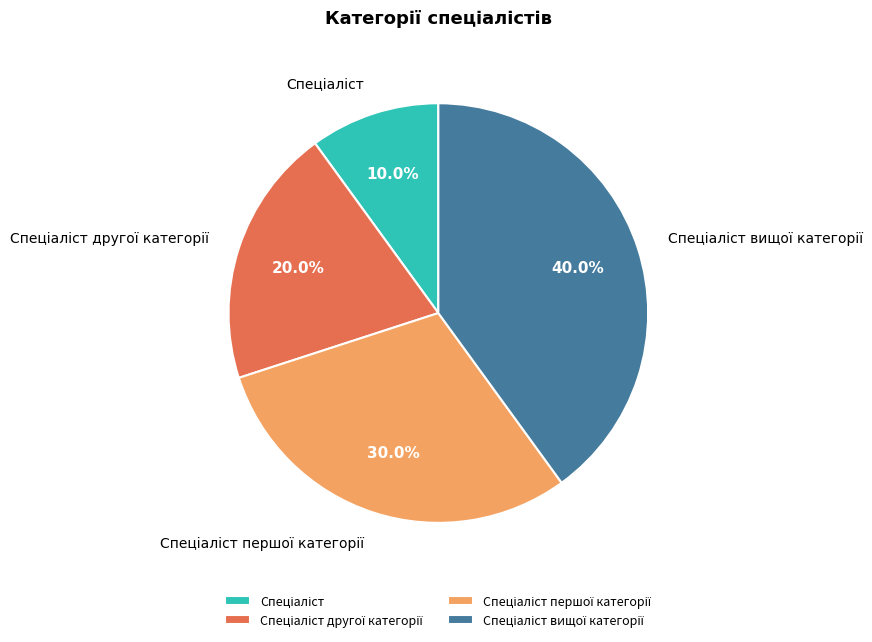

Is there a majority slice in this chart?

No